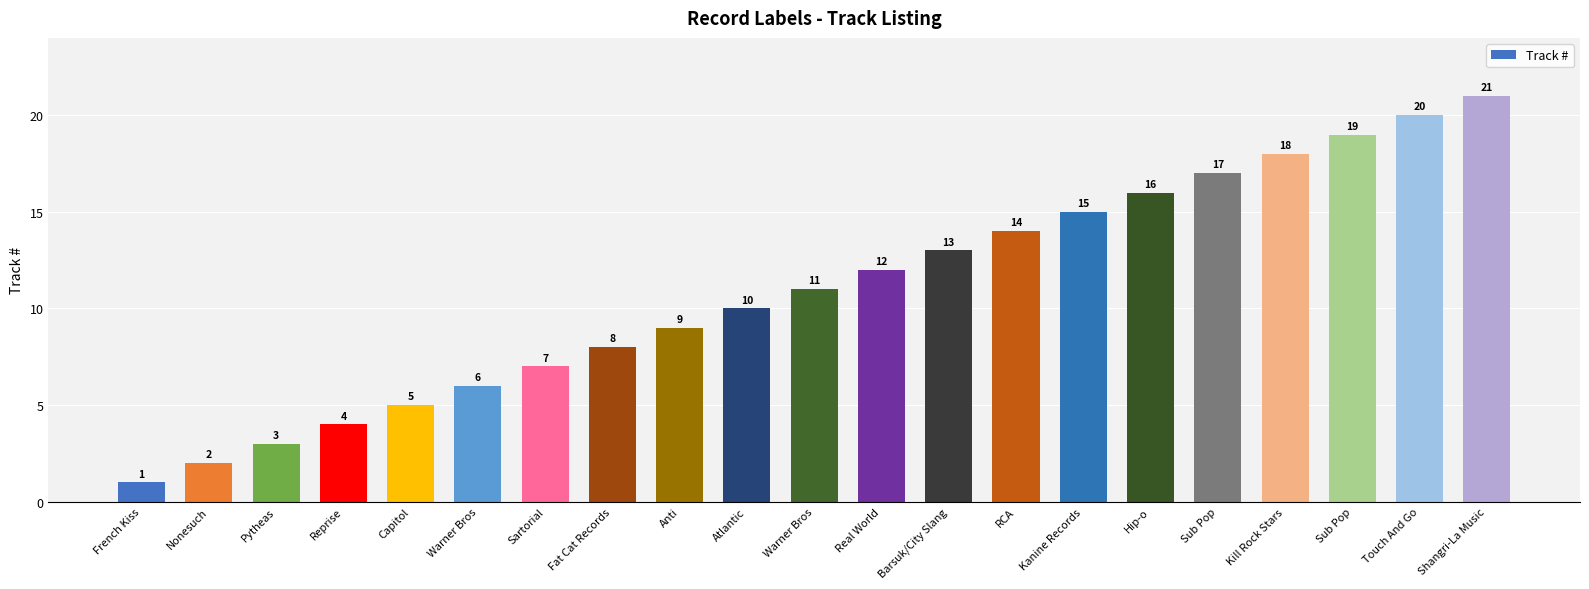

What is the ratio of the value at Reprise to the value at Pytheas?

1.3